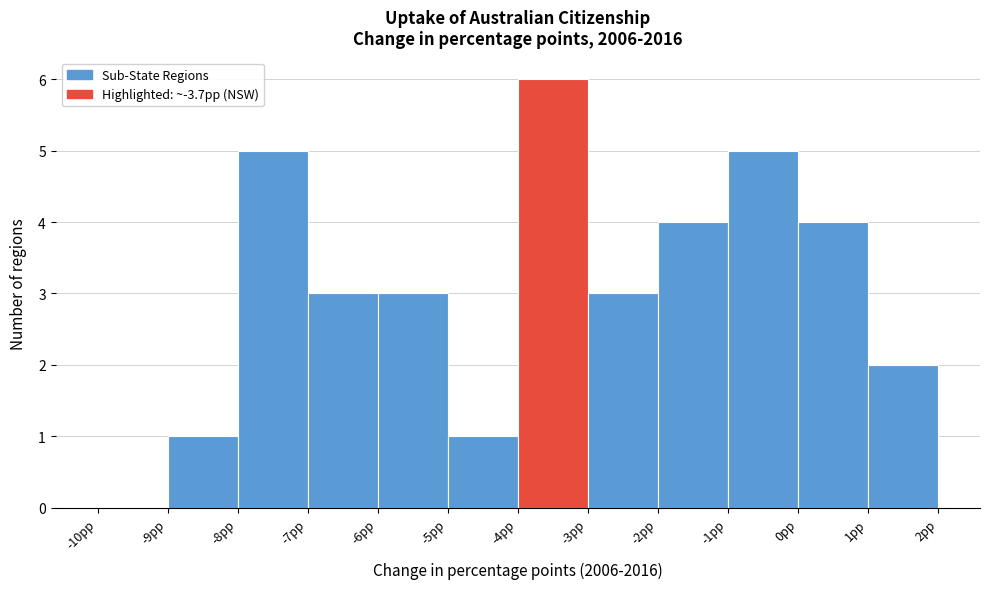

Reading left to right, list every bar in this chart as the range it spans on the x-axis followed by its height. The values are not printed on the chart, so give them approximately, as read against the axis.

-10 to -9: 0
-9 to -8: 1
-8 to -7: 5
-7 to -6: 3
-6 to -5: 3
-5 to -4: 1
-4 to -3: 6
-3 to -2: 3
-2 to -1: 4
-1 to 0: 5
0 to 1: 4
1 to 2: 2